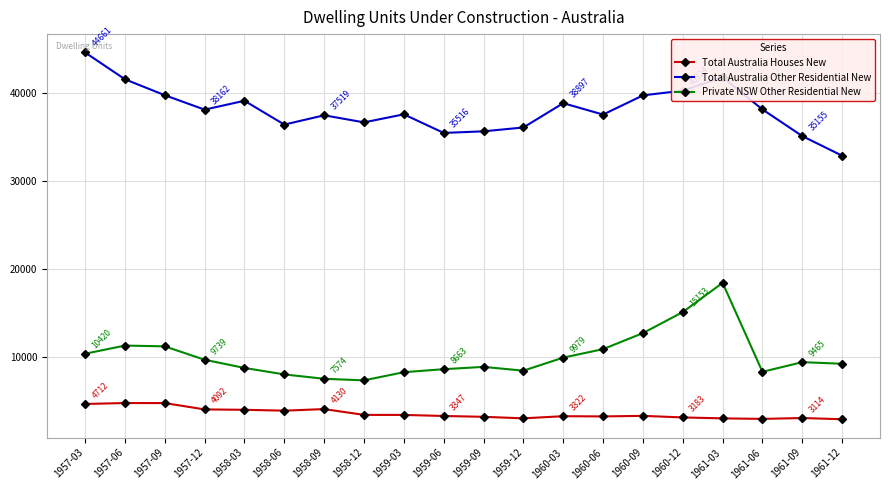

What is the highest value of the Total Australia Houses New series?

4819